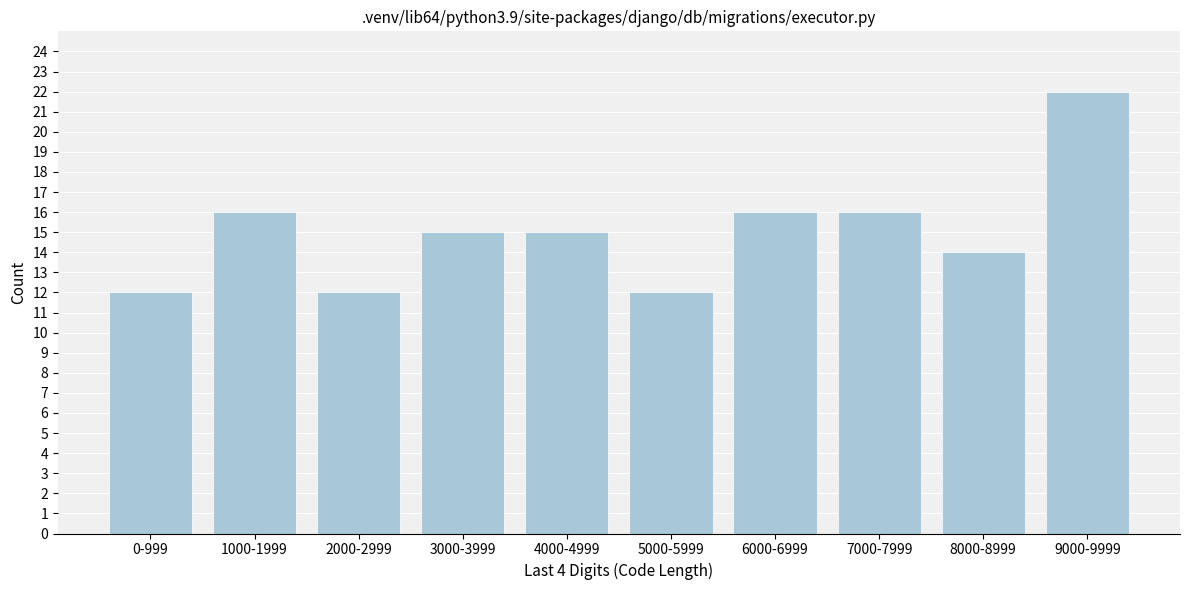

Reading left to right, list all the values displayed in this chart.

0-999=12	1000-1999=16	2000-2999=12	3000-3999=15	4000-4999=15	5000-5999=12	6000-6999=16	7000-7999=16	8000-8999=14	9000-9999=22